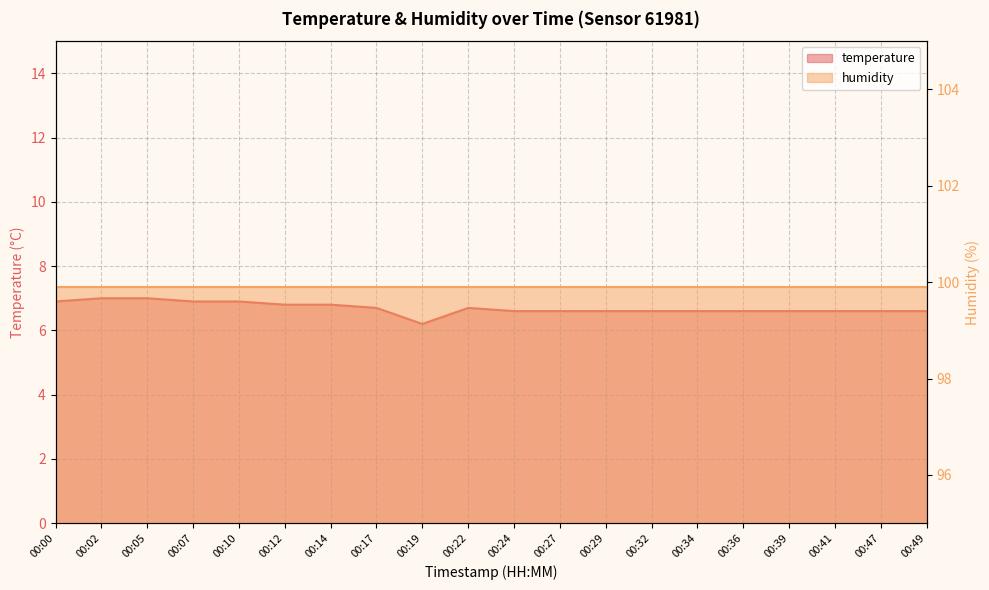

Rank the categories by value from highest to lowest.

00:02, 00:05, 00:00, 00:07, 00:10, 00:12, 00:14, 00:17, 00:22, 00:24, 00:27, 00:29, 00:32, 00:34, 00:36, 00:39, 00:41, 00:47, 00:49, 00:19